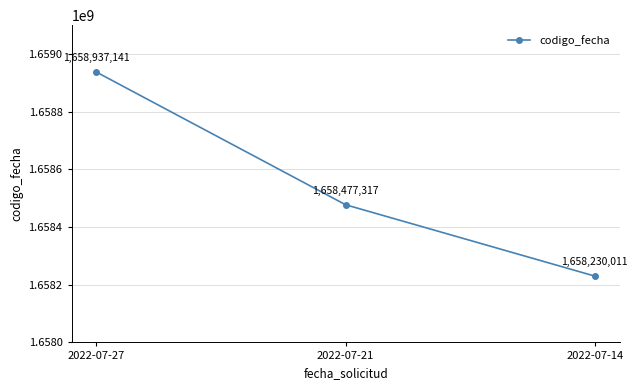

What is the value of the 3rd point from the left?

1658230011